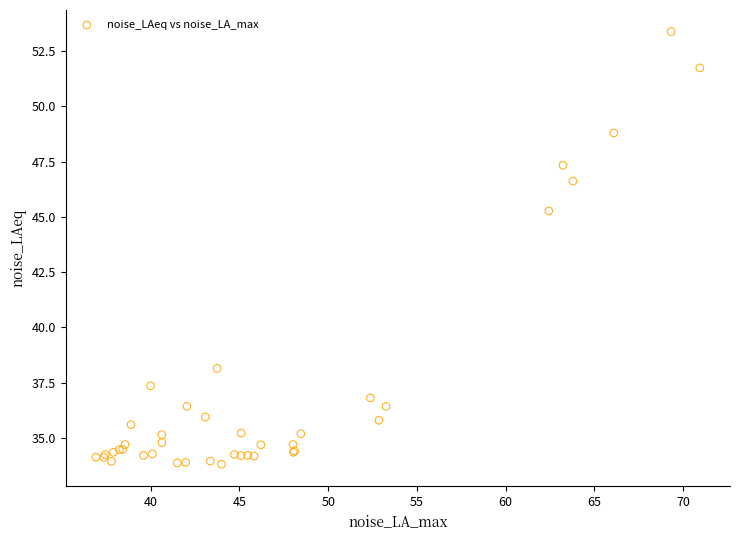

What Y value in the scatter plot is closest to 43?

45.3